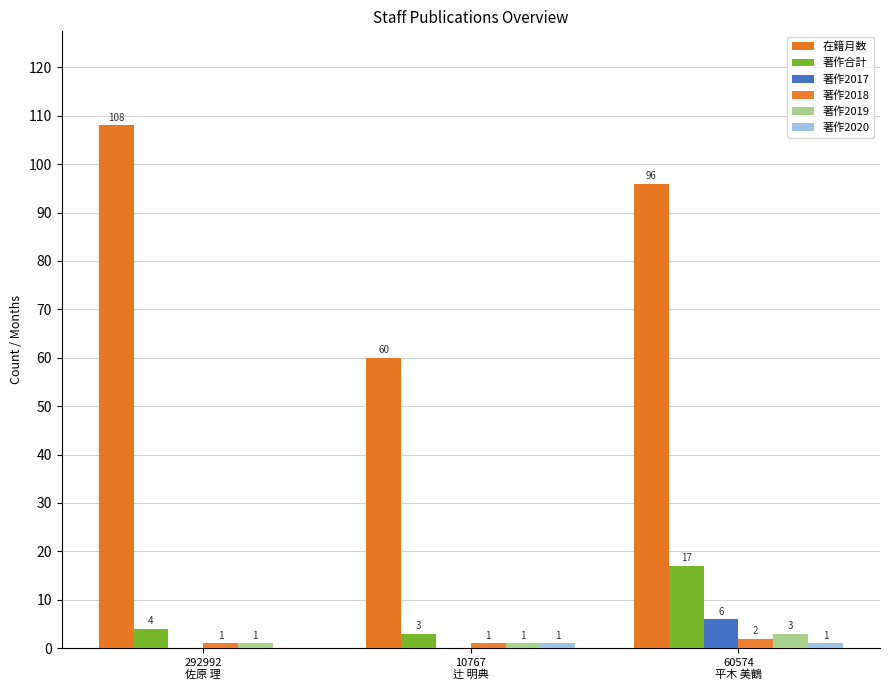

List the series in order of their peak value, highest first.

在籍月数, 著作合計, 著作2017, 著作2019, 著作2018, 著作2020